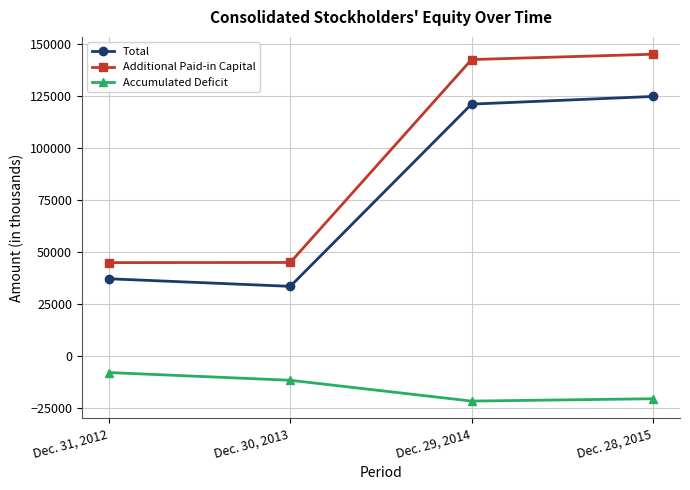

Is it true that Accumulated Deficit equals -21638 at Dec. 29, 2014?

True